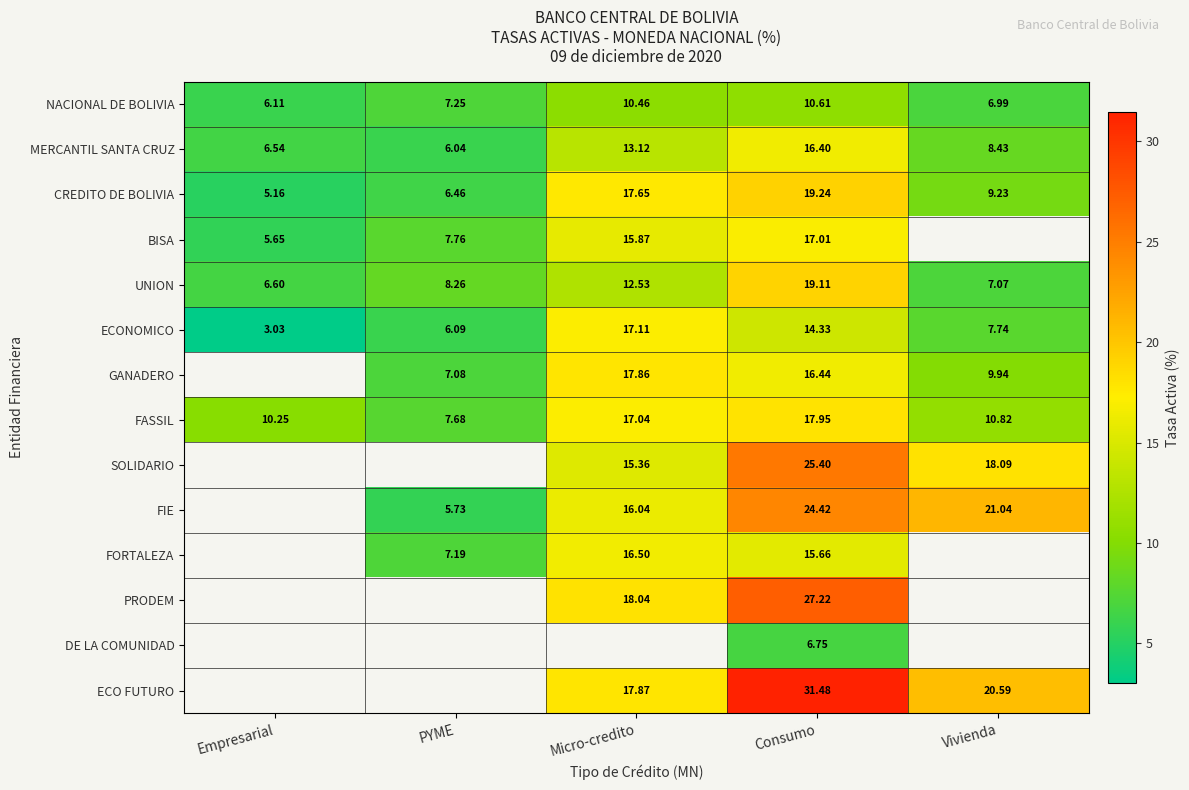

Count the number of categories in the chart.

5